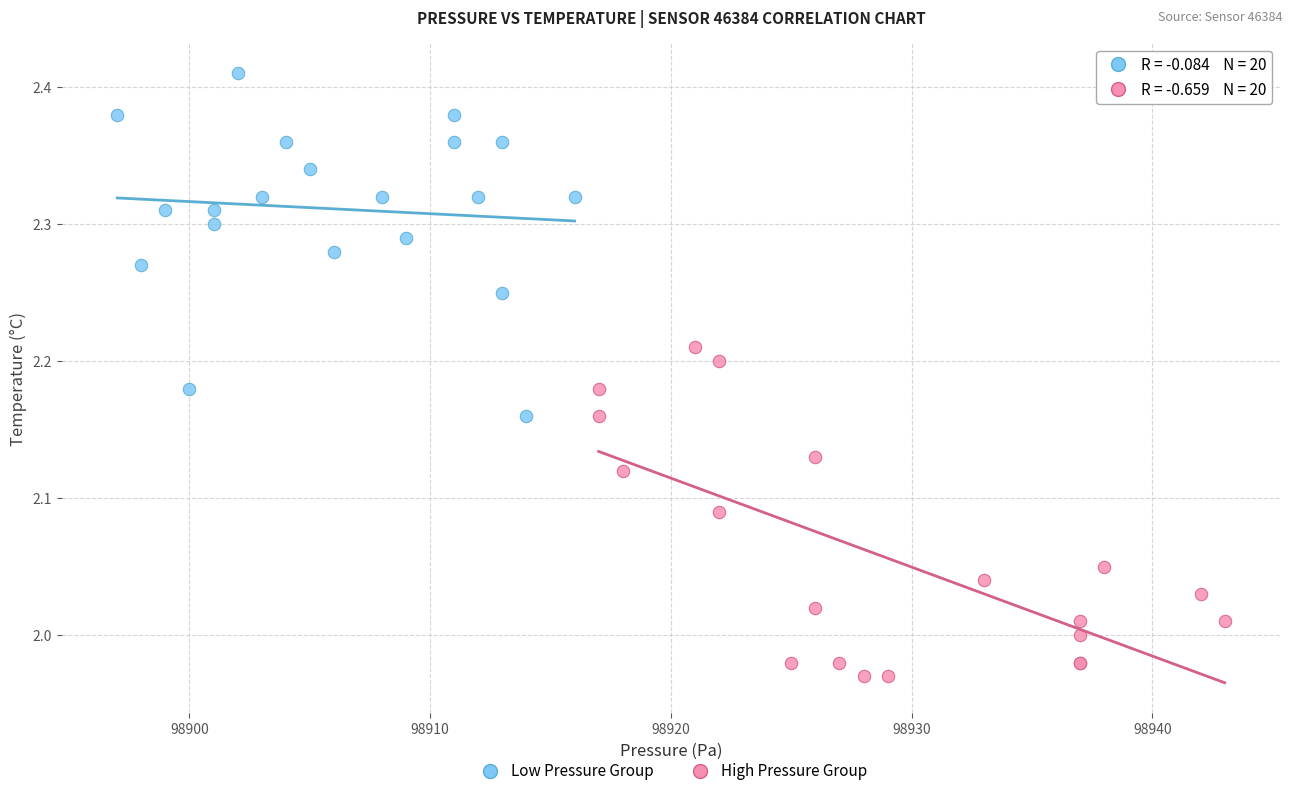

Which series contains the lowest Y value?

High Pressure Group